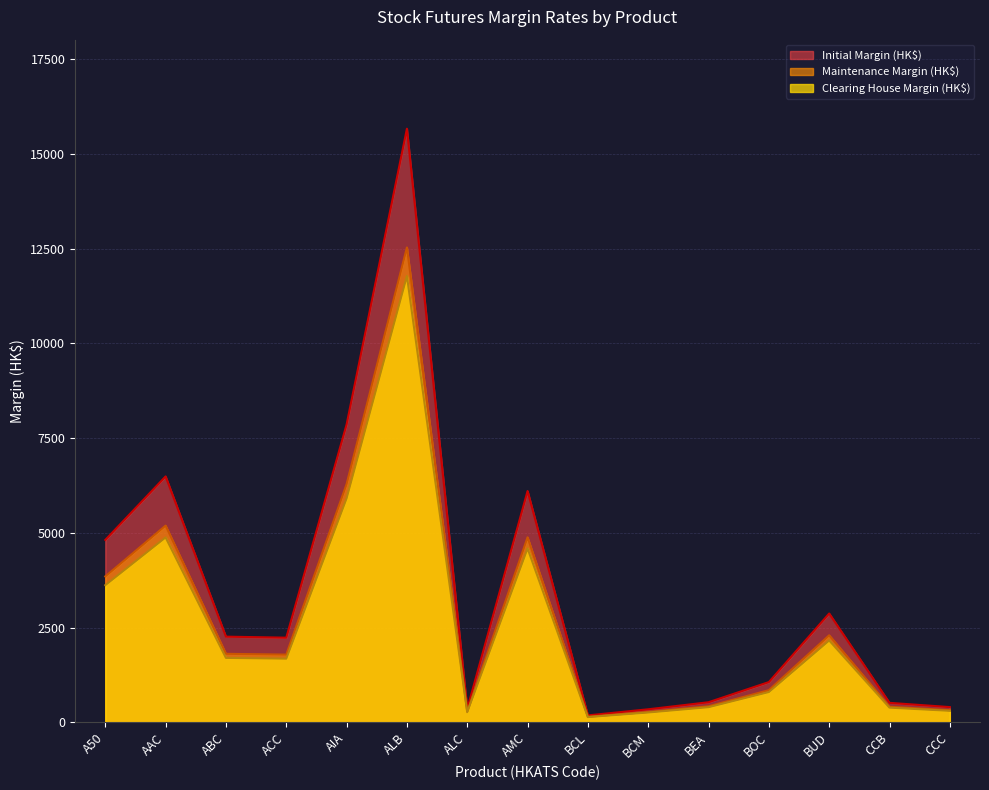

What is the difference between the highest and lowest values at CCB?

127